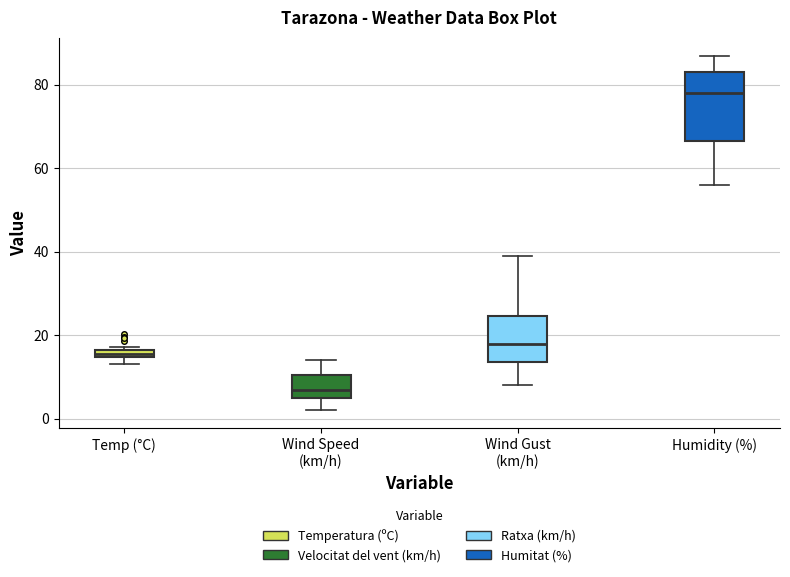

Where is the upper edge of the box for Temp (°C) on the y-axis? The values are not printed on the chart, so give them approximately, as read against the axis.

16